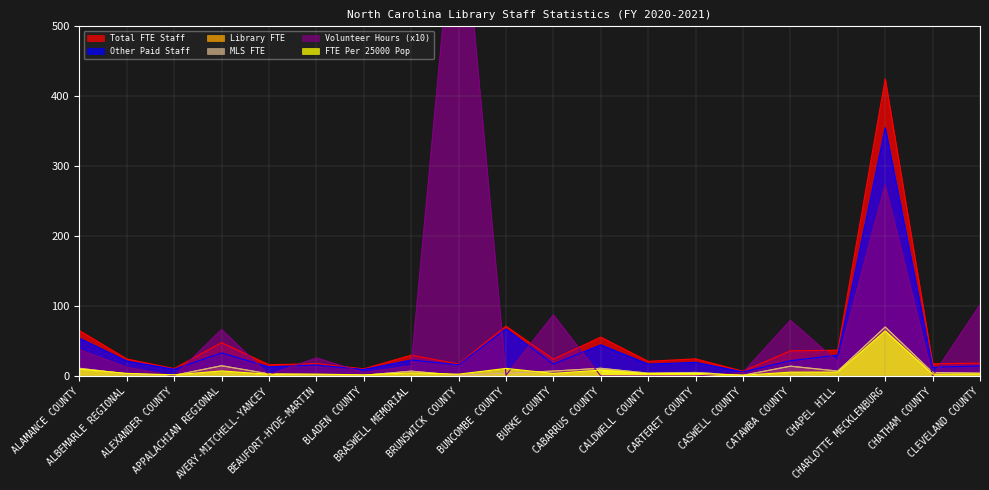

Which series has the widest spread of values?

Volunteer Hours (x10)